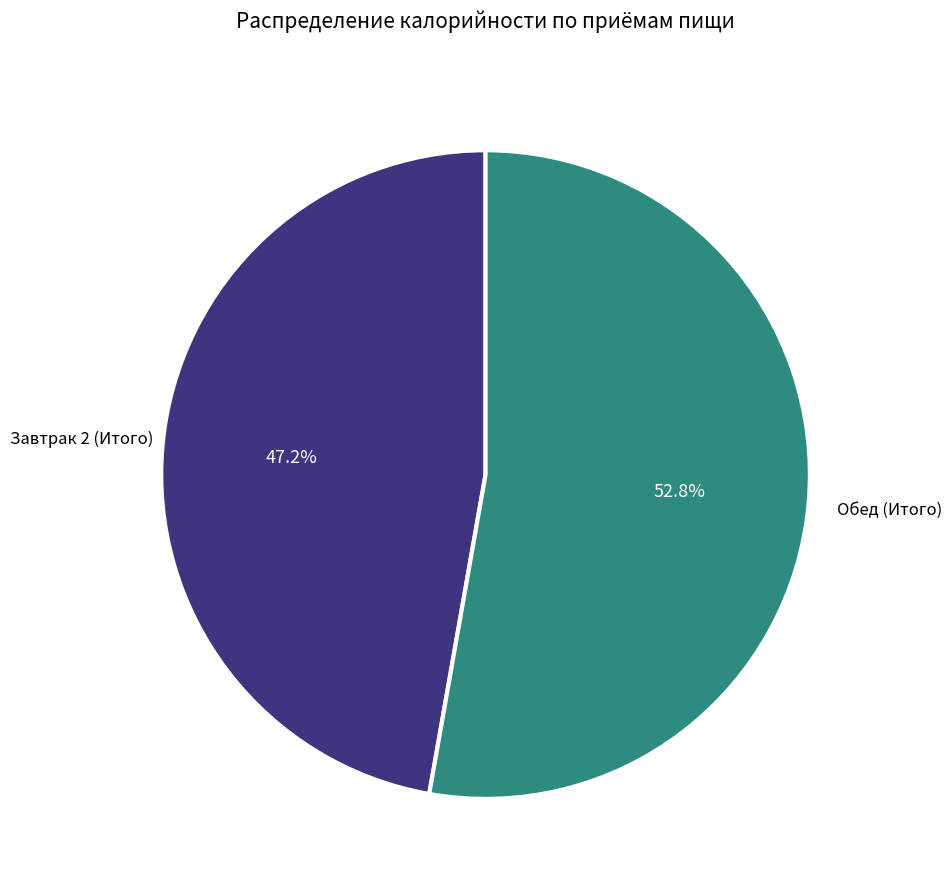

Is there any slice that represents more than half of the pie?

Yes